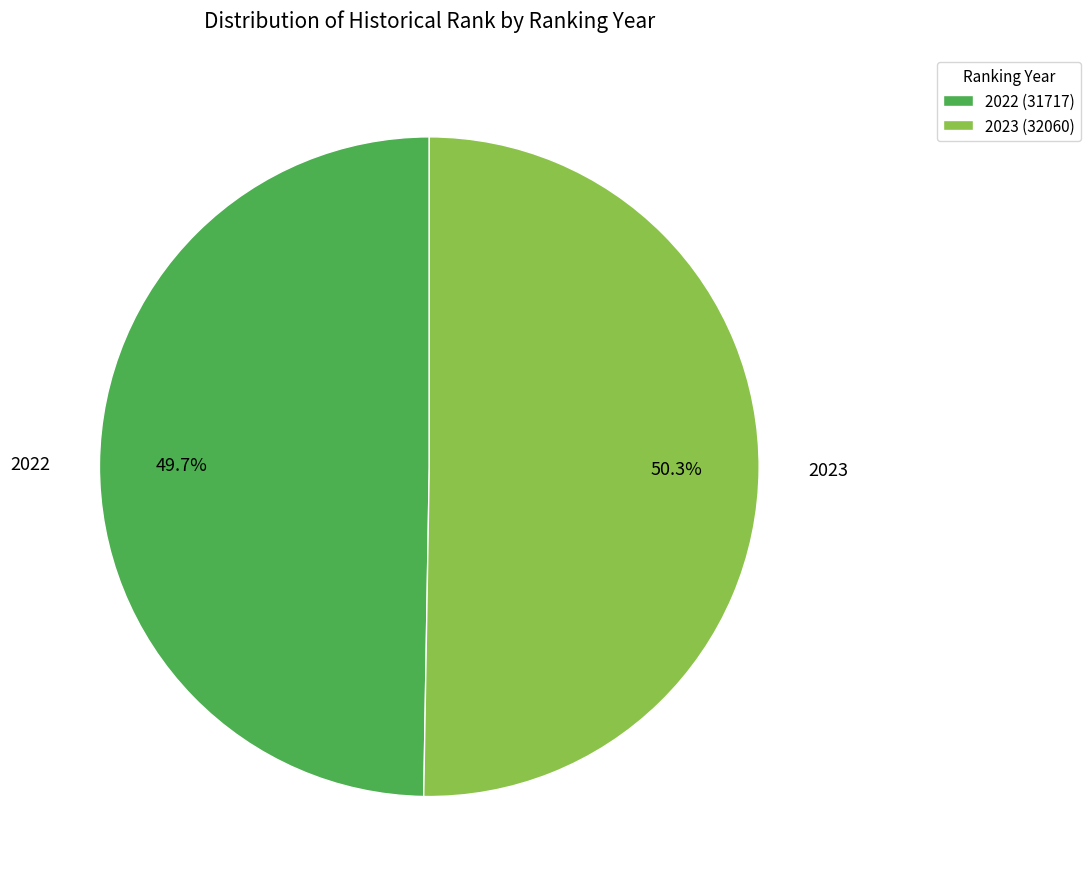

To the nearest percent, what is the difference between the 2023 and 2022 slice percentages?

1%